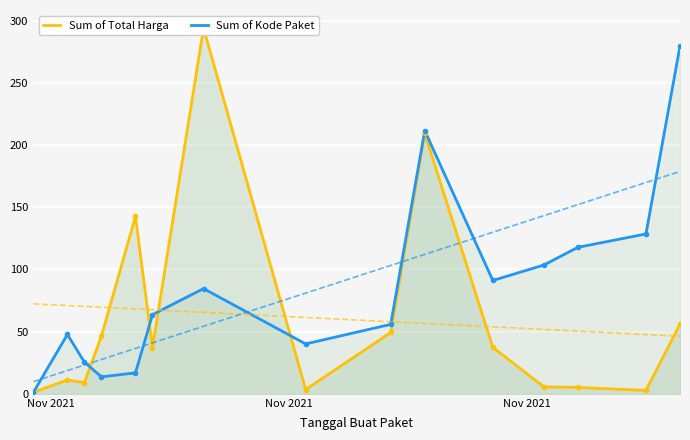

True or false: Sum of Kode Paket and Sum of Total Harga cross at least once.

True